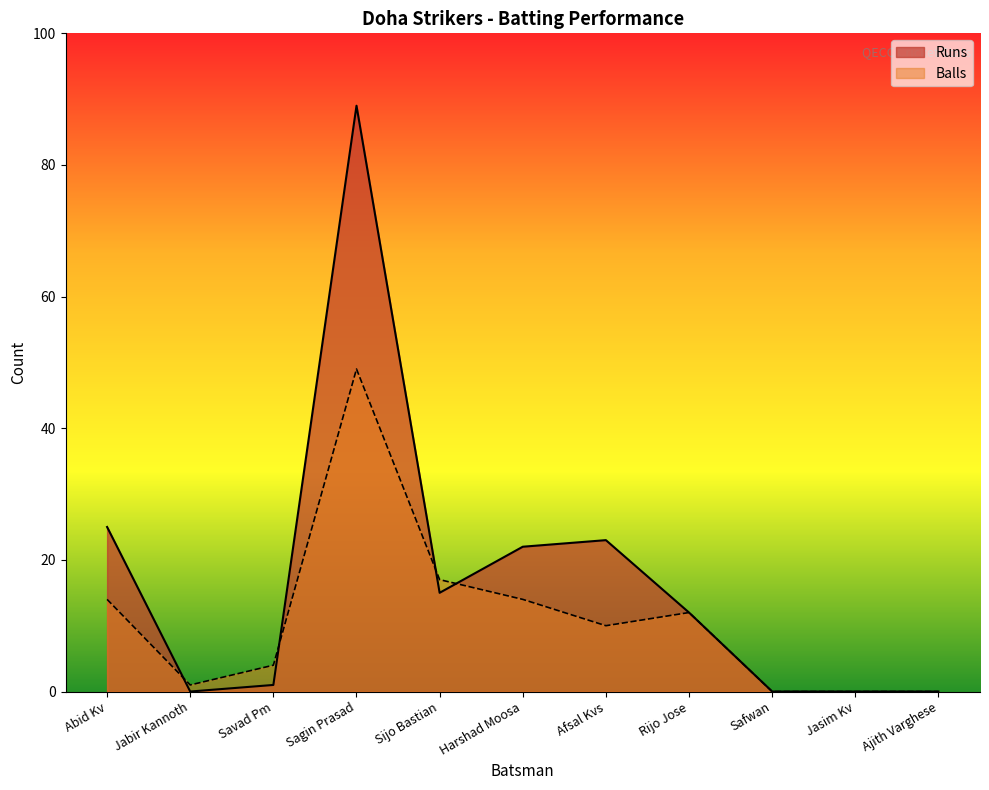

What are all the series names shown in the legend?

Runs, Balls